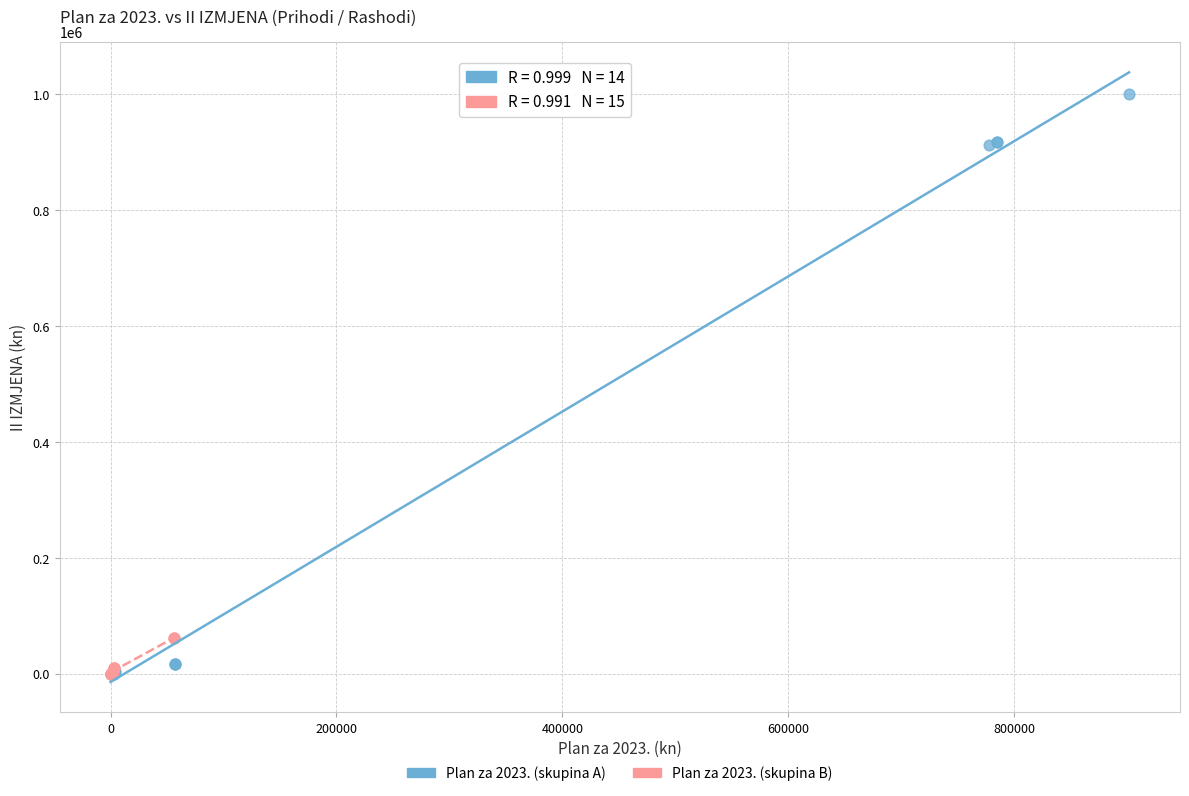

Which series contains the highest Y value?

Plan za 2023. (skupina A)